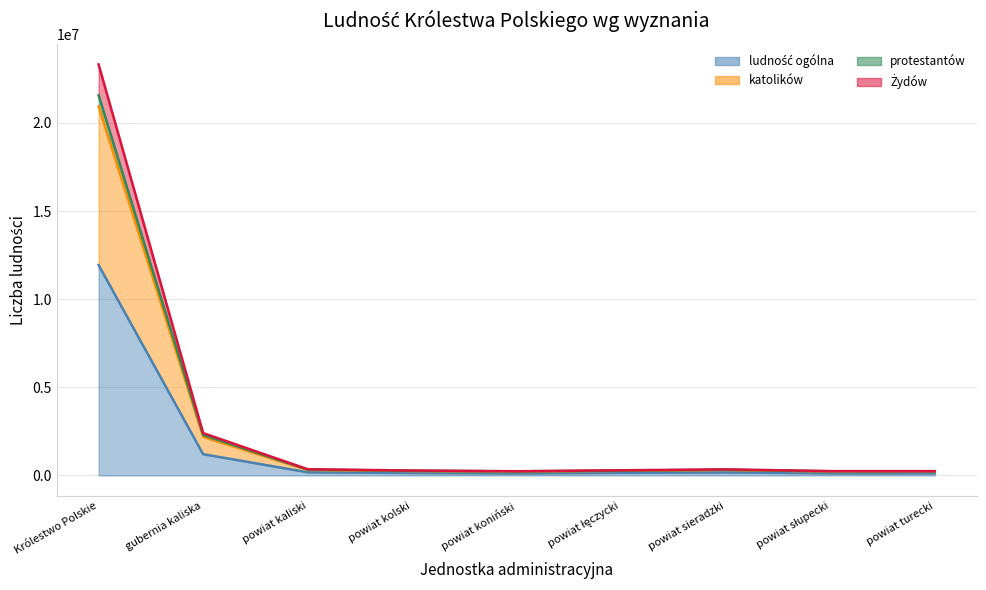

True or false: ludność ogólna and protestantów cross at least once.

False